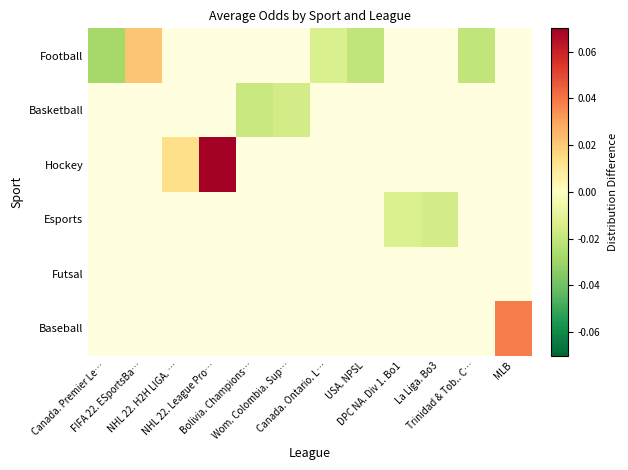

At FIFA 22. ESportsBa…, list the series in order from smallest to largest.

Football, Basketball, Hockey, Esports, Futsal, Baseball